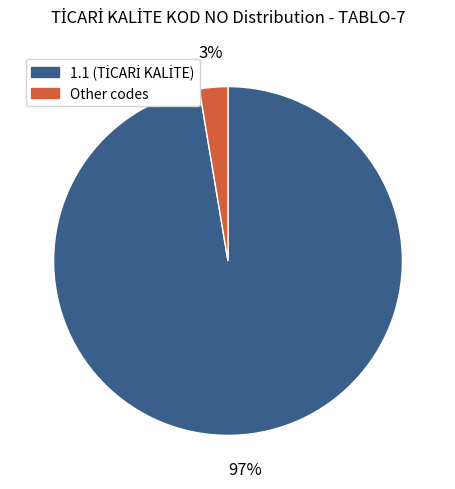

To the nearest percent, what is the average slice percentage?

50%